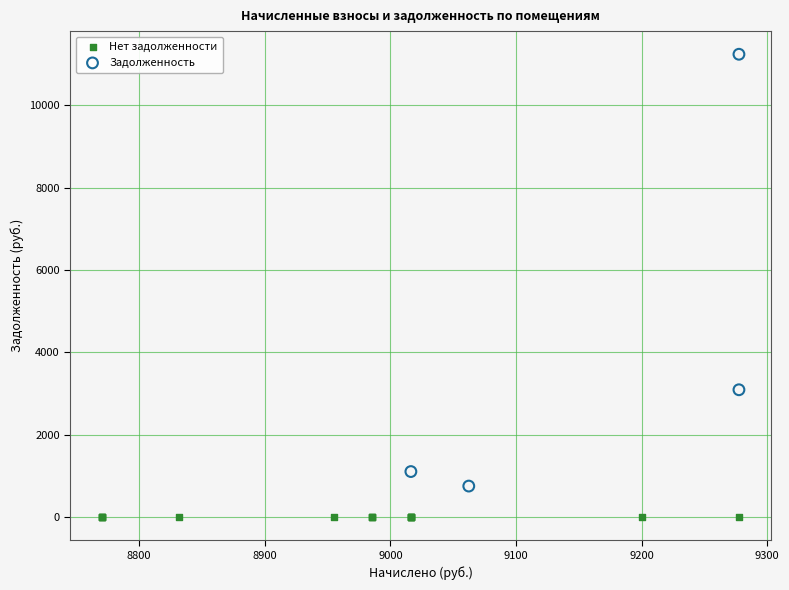

What are all the series names shown in the legend?

Нет задолженности, Задолженность